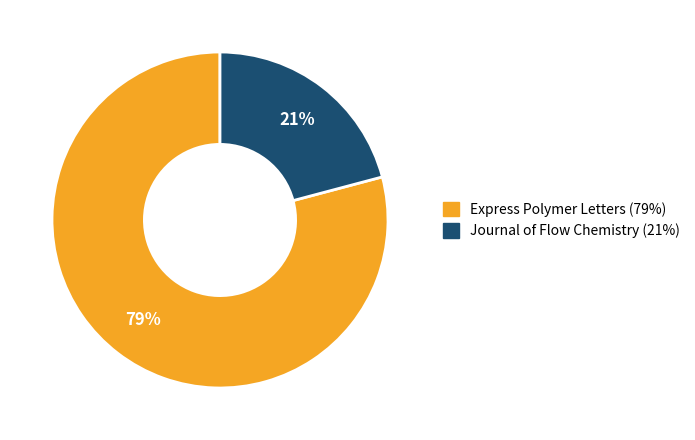

How many slices are in this pie chart?

2